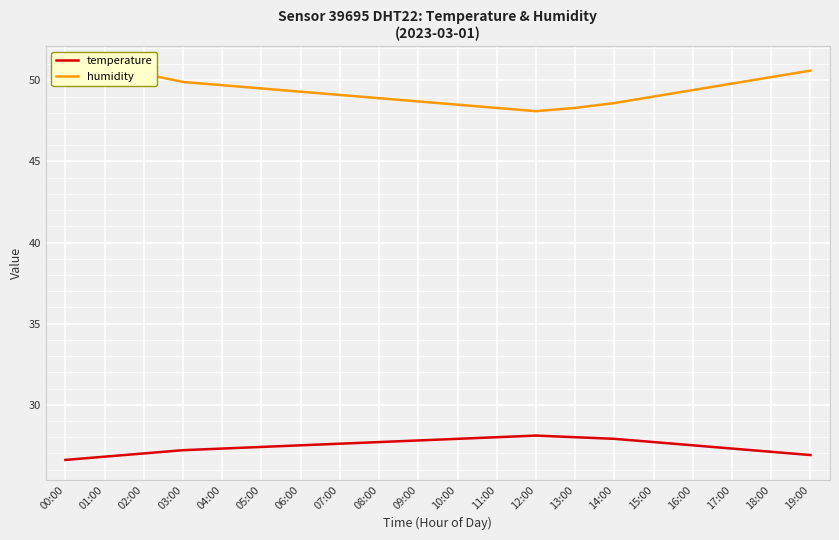

Which series has the largest range (max minus min)?

humidity